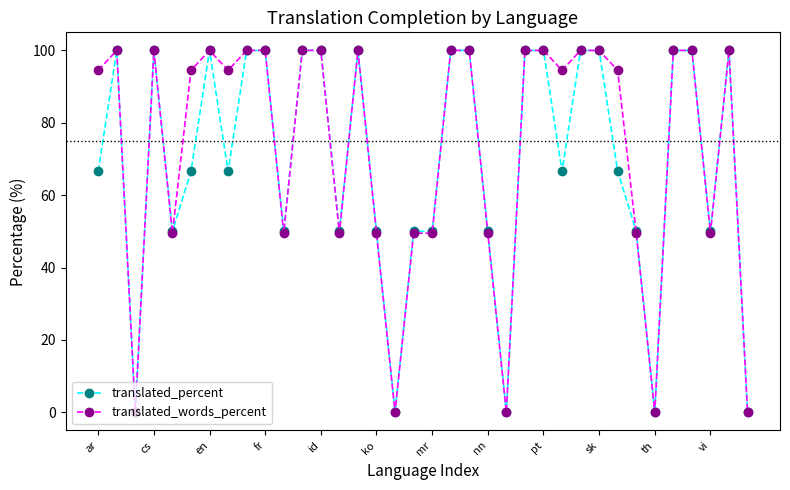

What is the maximum value for translated_words_percent?

100.0